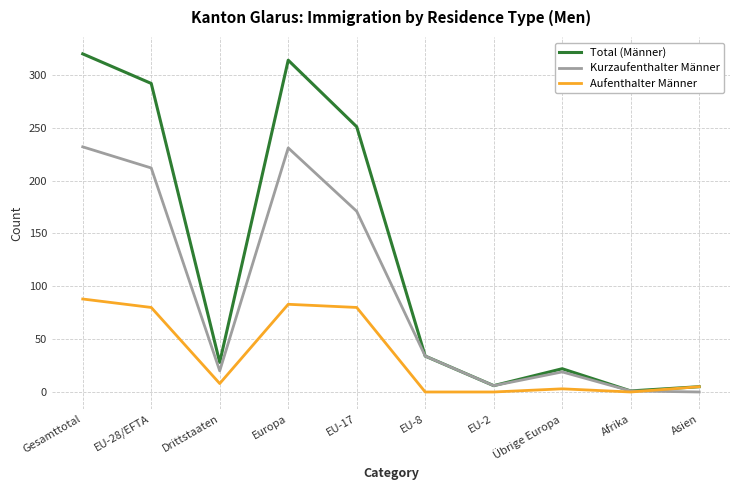

What position from the right is Drittstaaten?

8